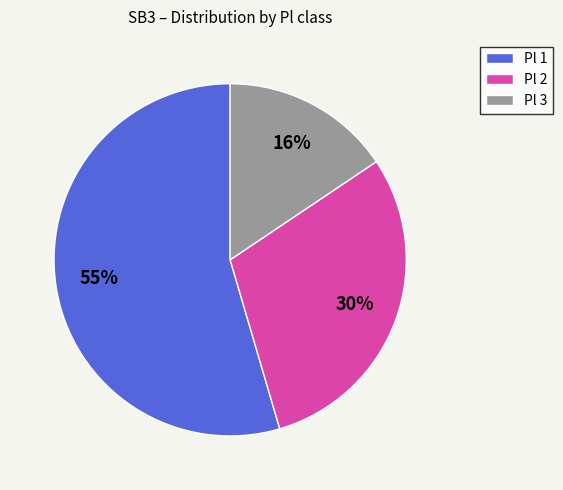

Does Pl 1 represent more than half of the total?

Yes